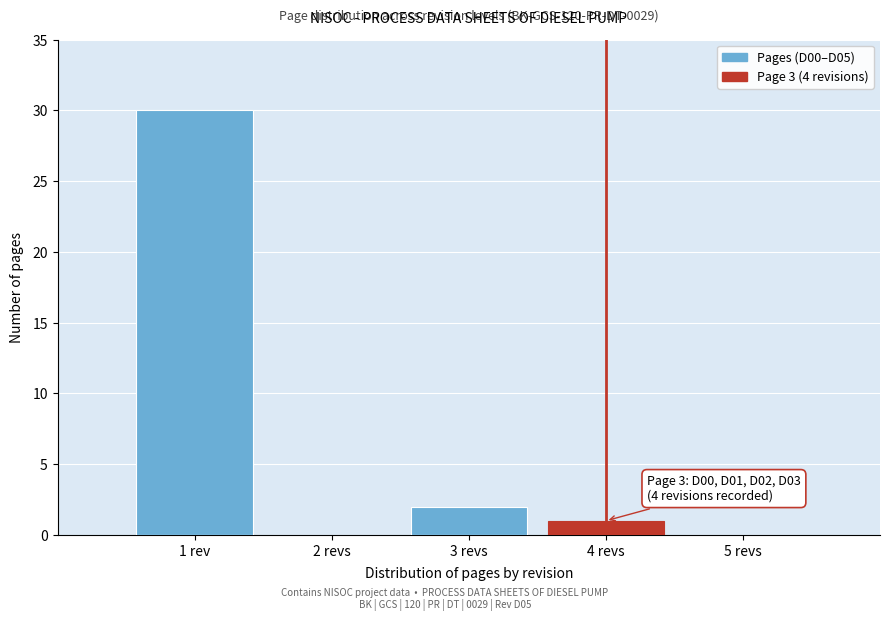

Reading left to right, what are all the values shown in this chart?

1 rev=30	2 revs=0	3 revs=2	4 revs=1	5 revs=0